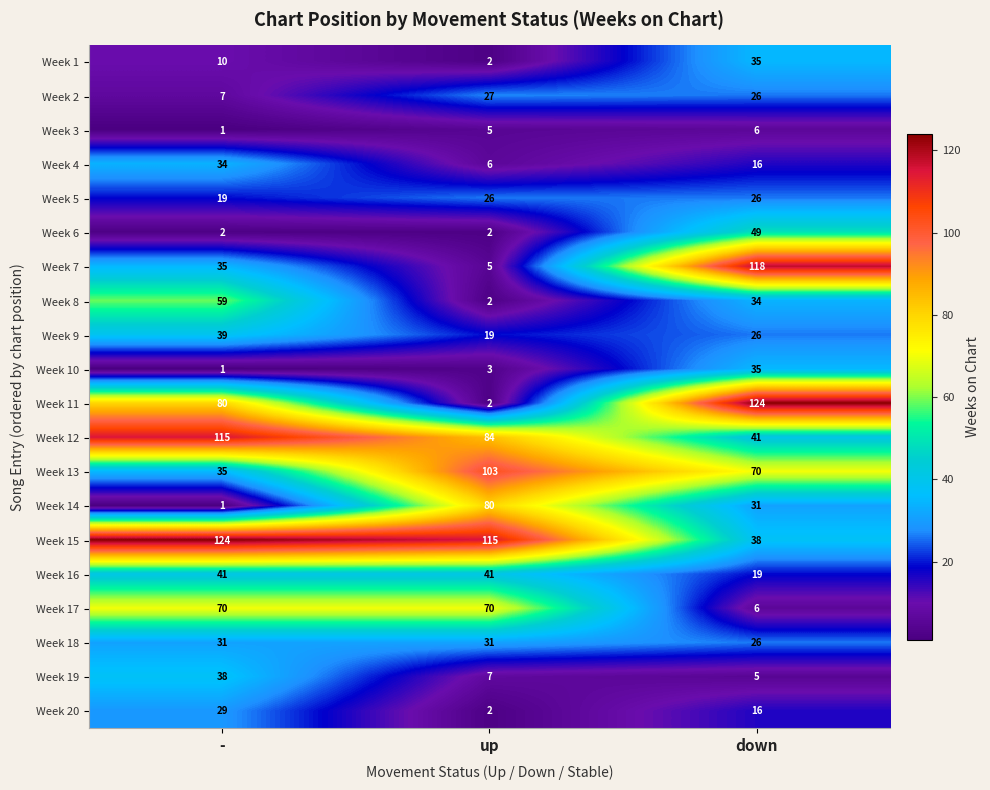

What is the sum of all Week 14 values?

112